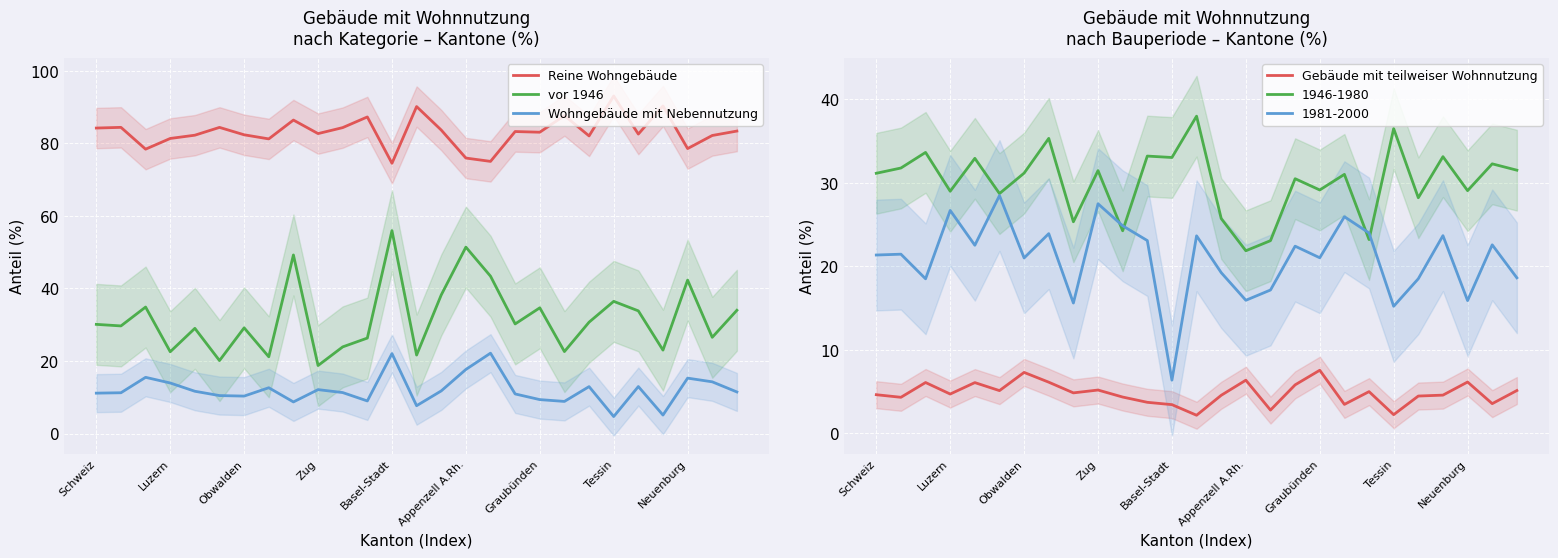

Is this an area chart (filled region under the line)?

No